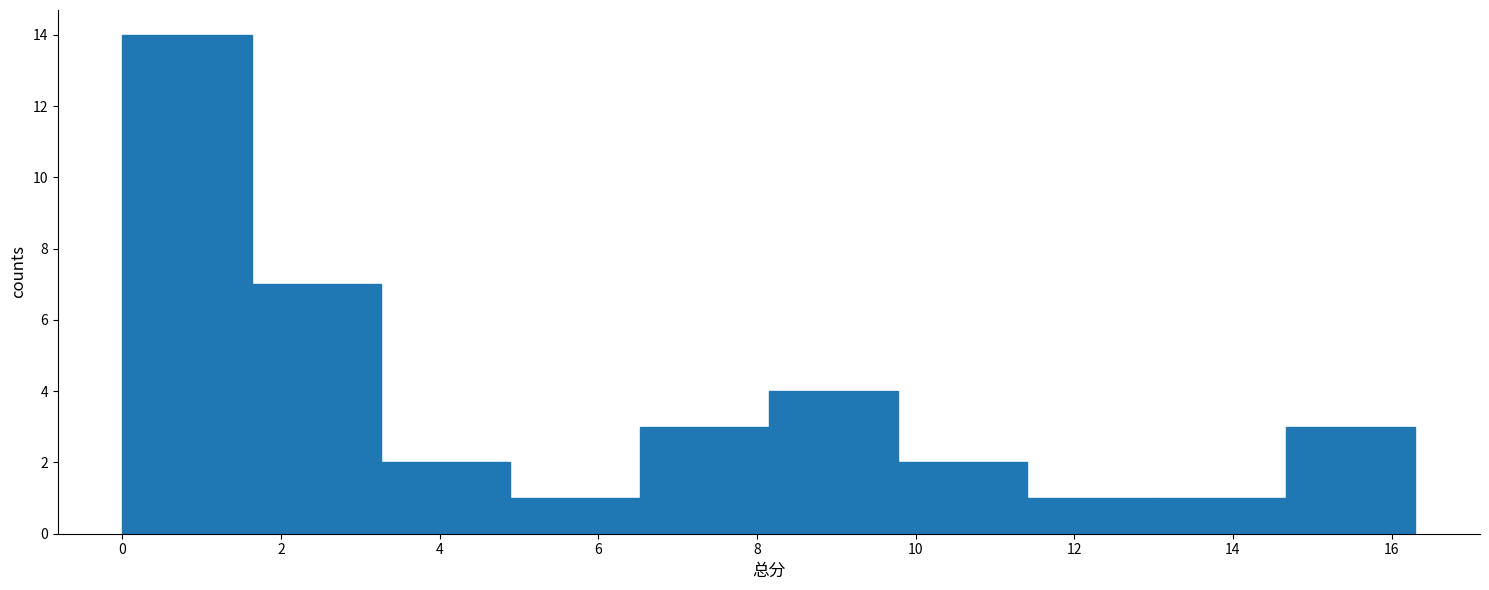

What is the height of the bar covering 3.2 to 4.8 on the x-axis? Neither the bar edges nor the heights are printed on the chart, so give them approximately, as read against the axes.

2